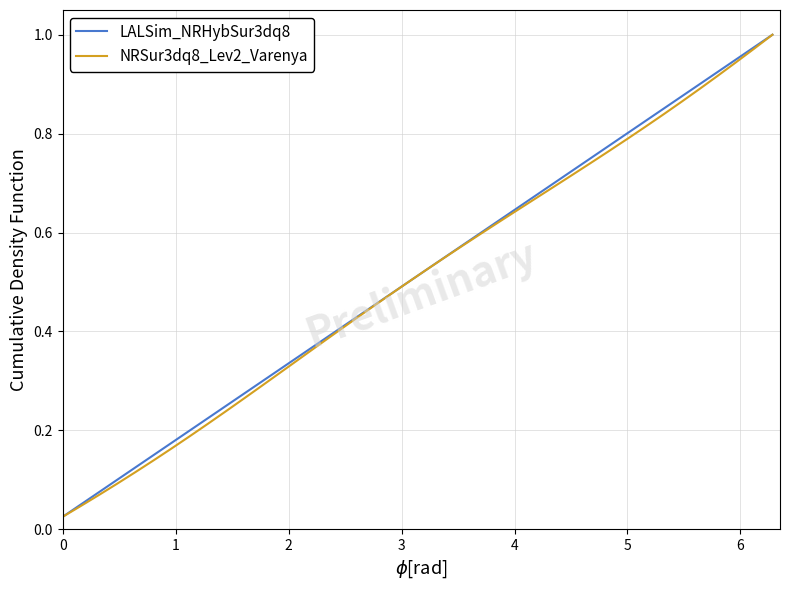

What are all the series names shown in the legend?

LALSim_NRHybSur3dq8, NRSur3dq8_Lev2_Varenya